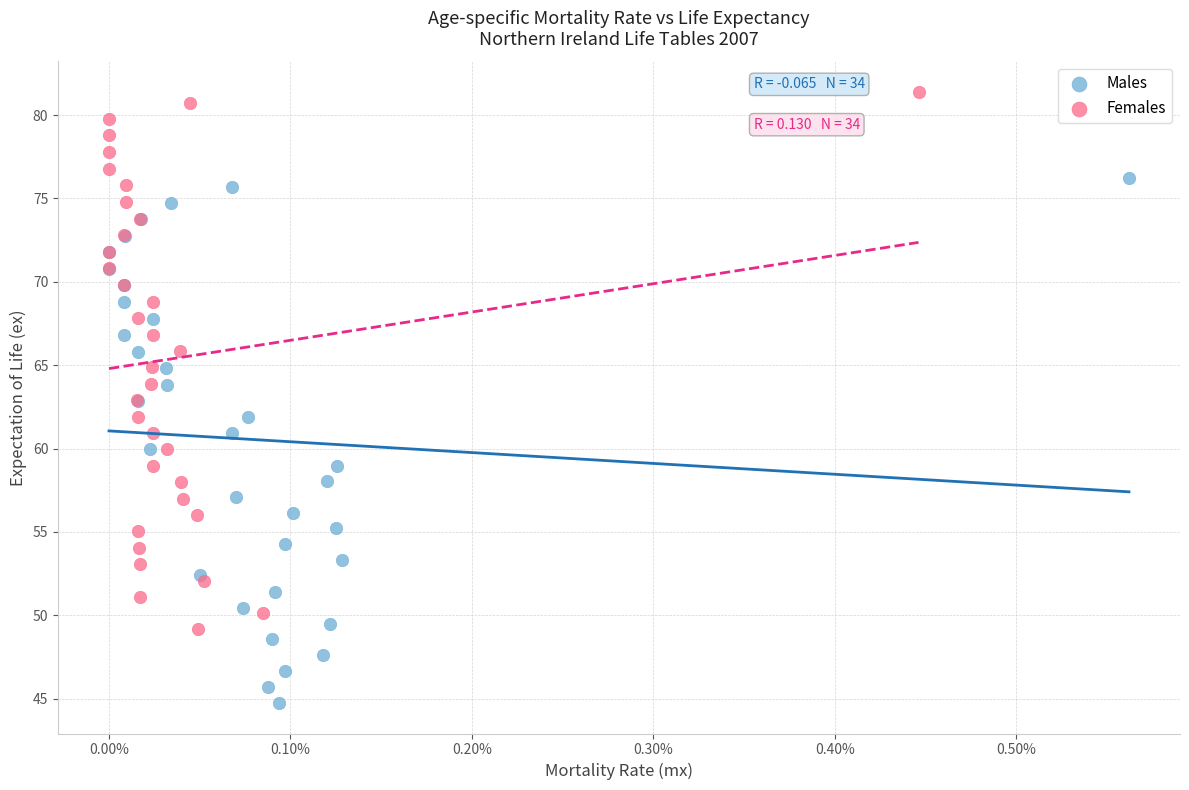

What are all the series names shown in the legend?

Males, Females